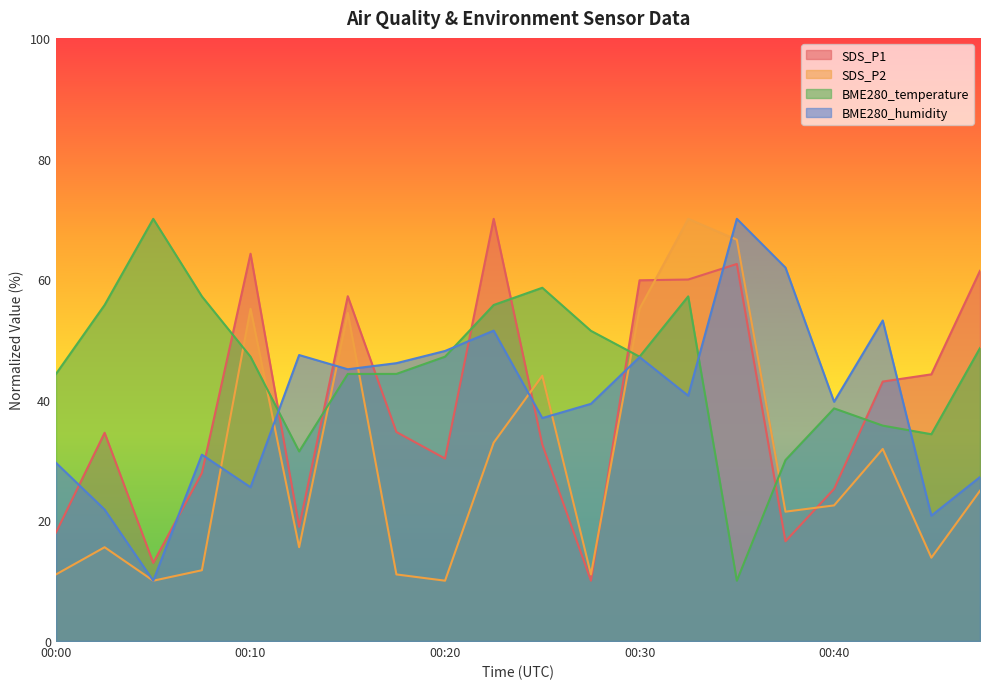

Is it true that BME280_humidity equals 53.1 at 00:42?

True